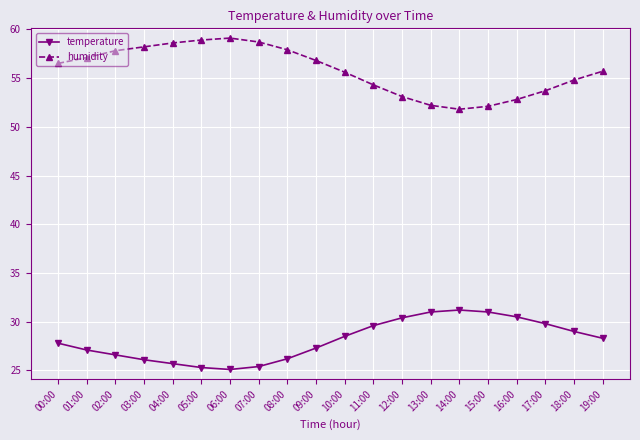

What is the average value of the humidity series?

55.8